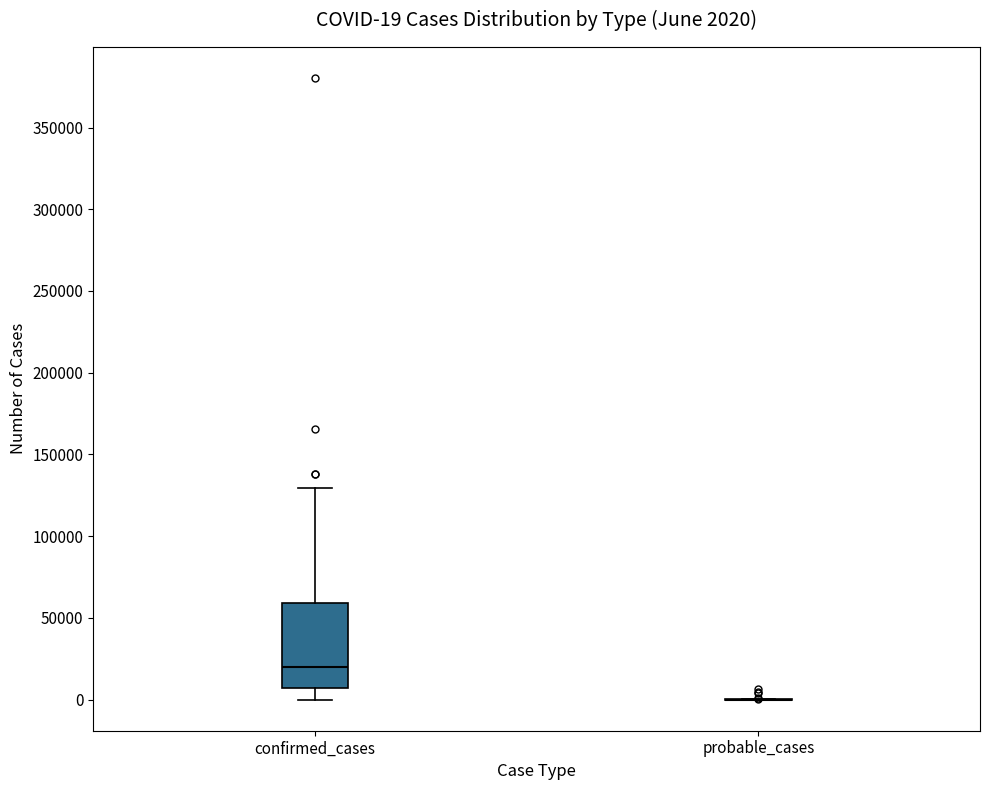

Comparing the boxes themselves (not the whiskers), which one is the tallest?

confirmed_cases